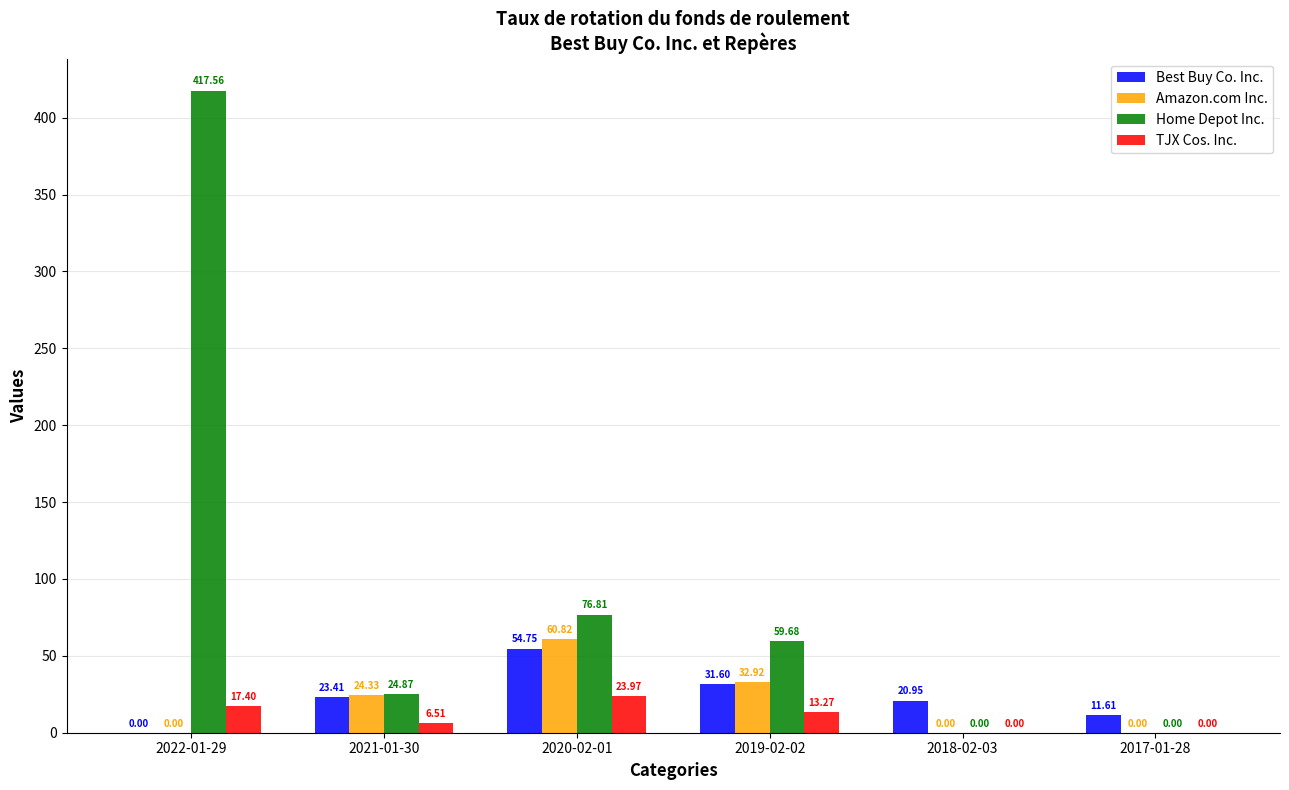

The value of Amazon.com Inc. at 2018-02-03 is 42.1. True or false?

False